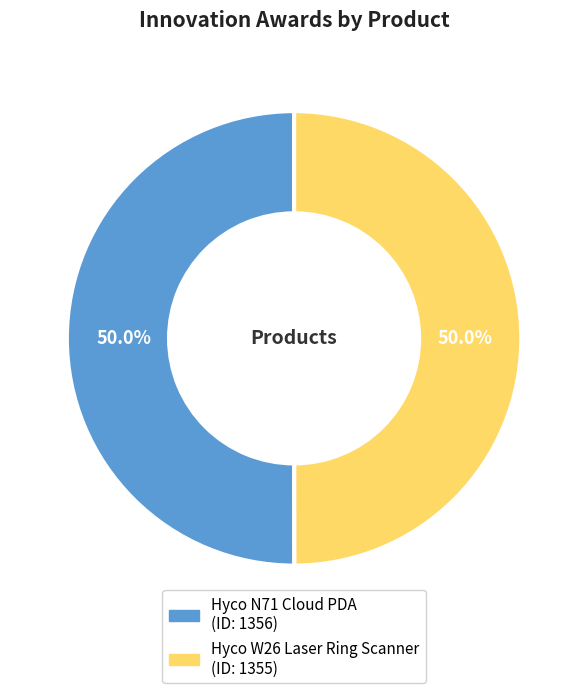

How much of the chart is everything except Hyco W26 Laser Ring Scanner?

50.0%